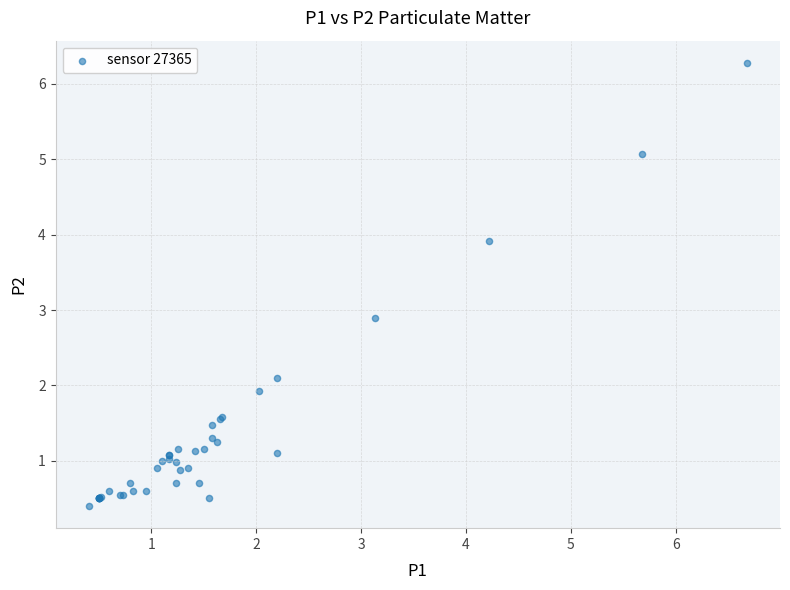

What Y value in the scatter plot is closest to 3?

2.9